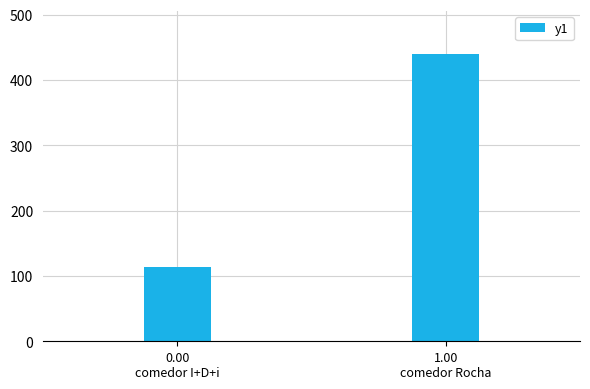

Is it true that the value at 1.00
comedor Rocha is 440?

True